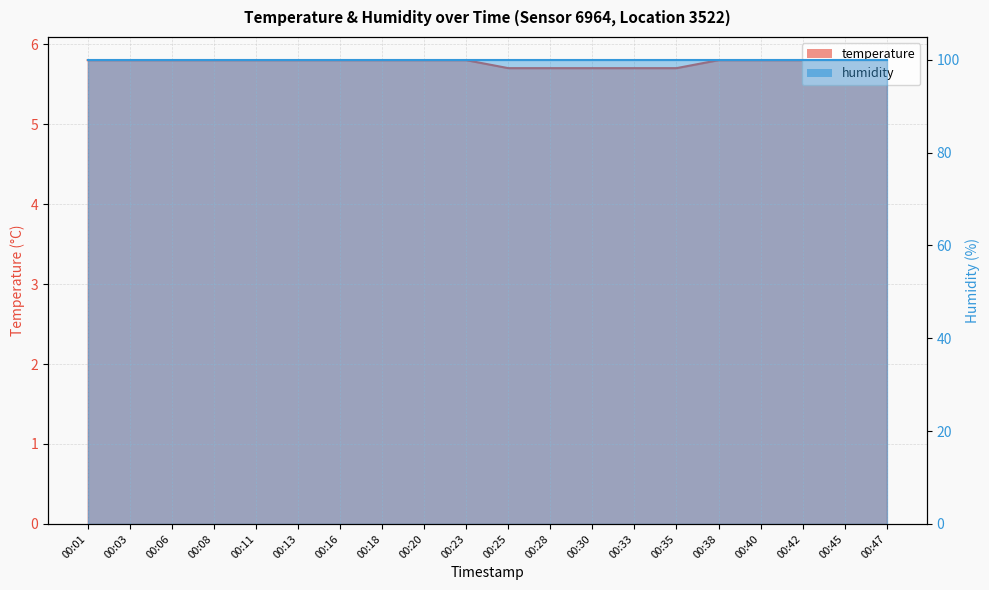

Reading right to left, transcribe all the data shown in this chart.

00:47=5.8	00:45=5.8	00:42=5.8	00:40=5.8	00:38=5.8	00:35=5.7	00:33=5.7	00:30=5.7	00:28=5.7	00:25=5.7	00:23=5.8	00:20=5.8	00:18=5.8	00:16=5.8	00:13=5.8	00:11=5.8	00:08=5.8	00:06=5.8	00:03=5.8	00:01=5.8